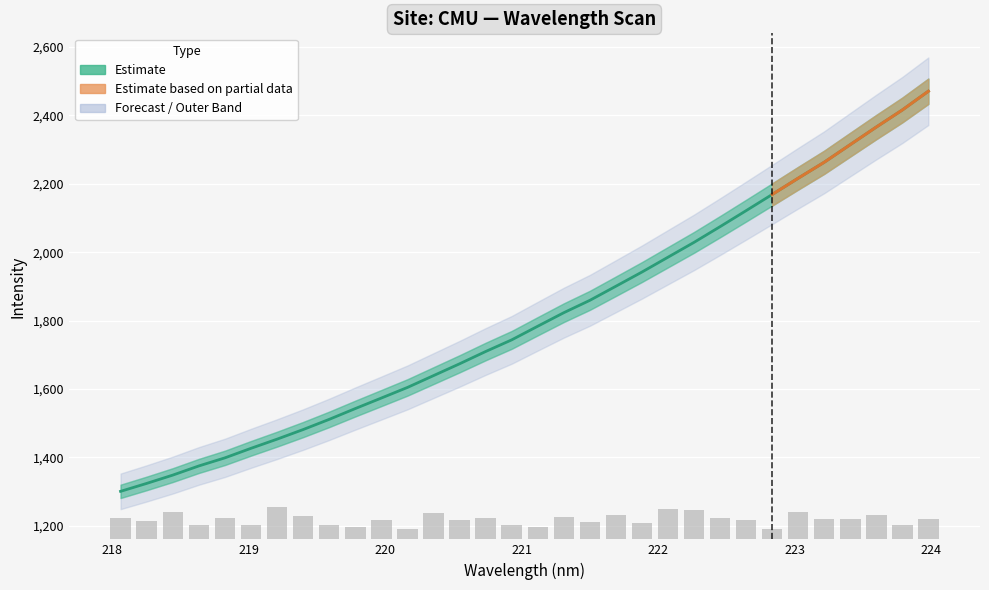

How many data points does each series have?

32